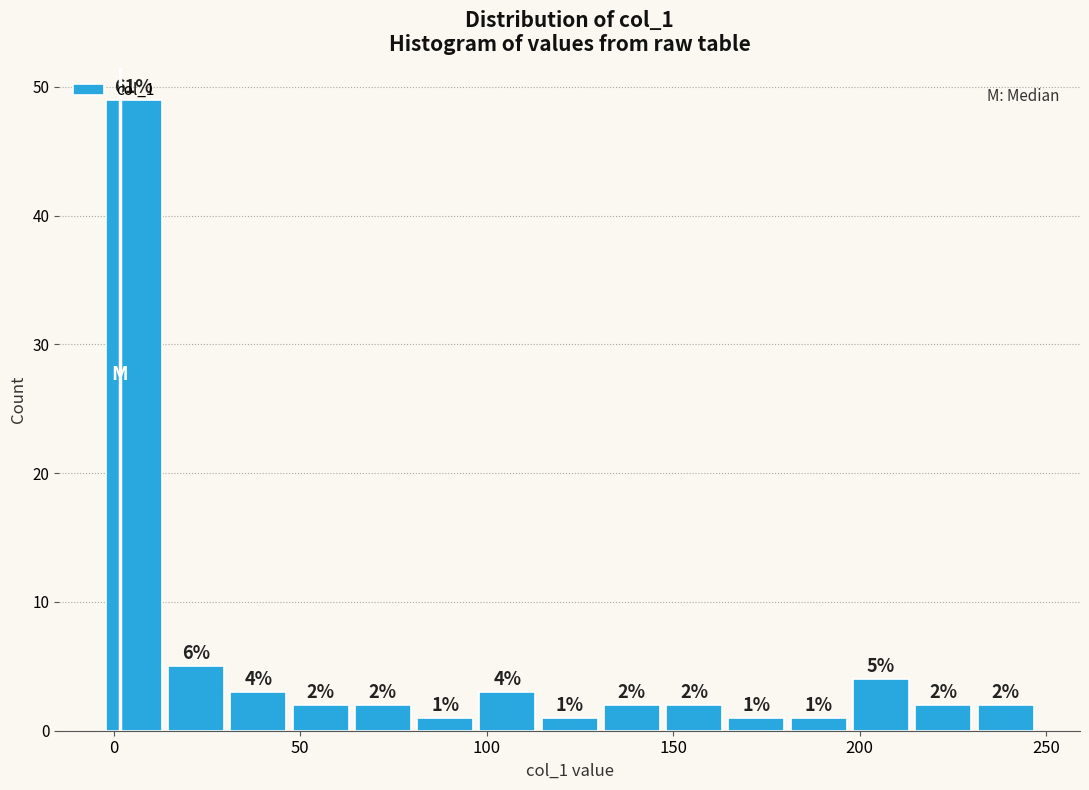

Around what value on the x-axis is the tallest bar? Give the approximate position of its centre, as read against the axis.

5